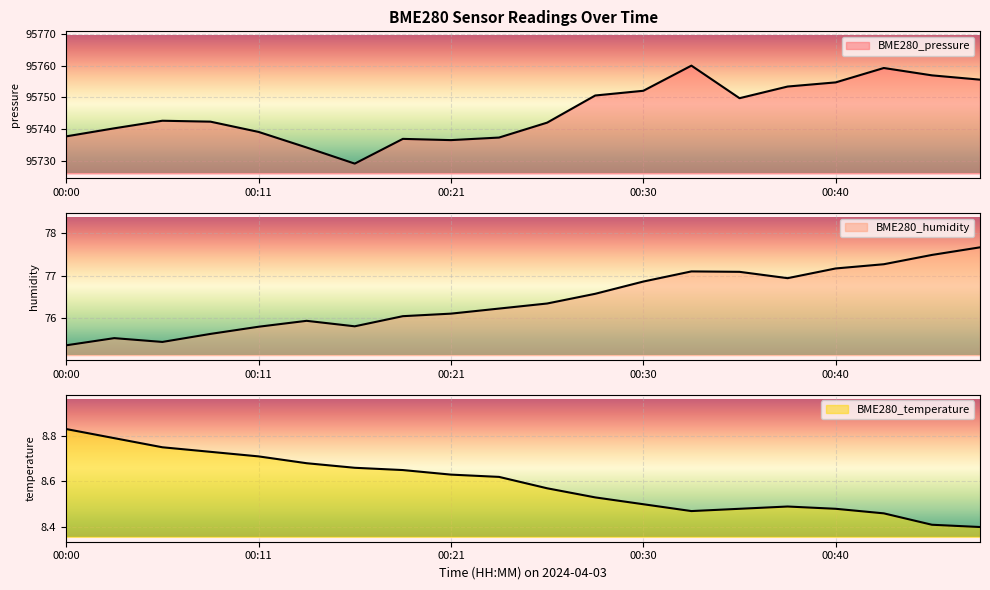

What is the value of the BME280_temperature point at the 8th from the left?

8.7